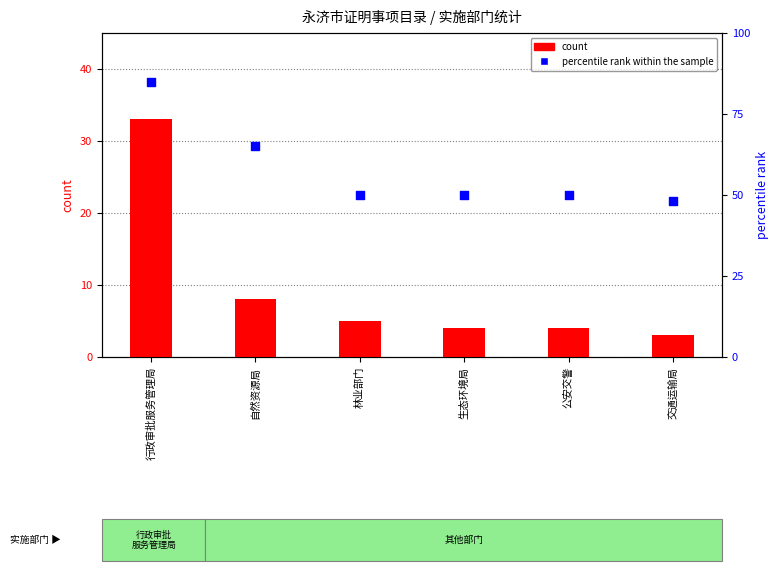

Which series has the widest spread of Y values?

percentile rank within the sample